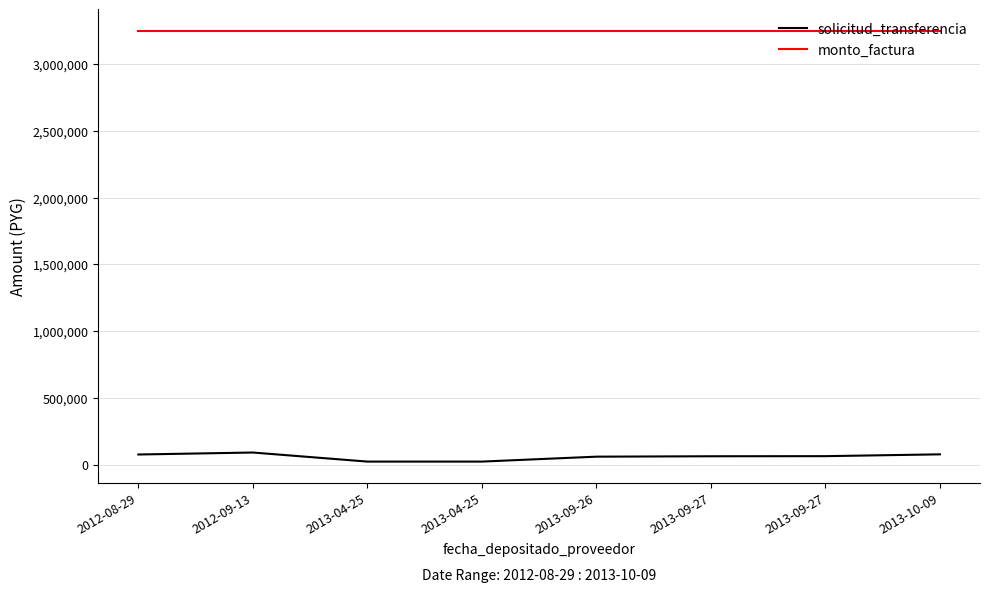

True or false: solicitud_transferencia and monto_factura cross at least once.

False